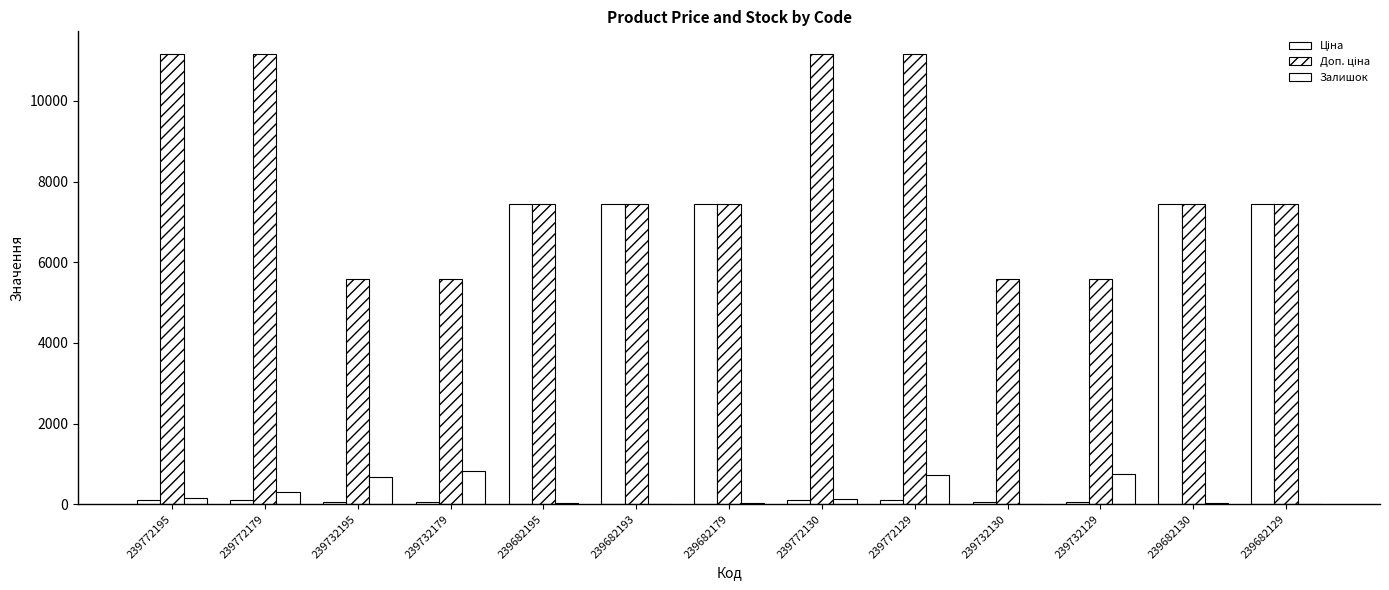

How many data points does each series have?

13